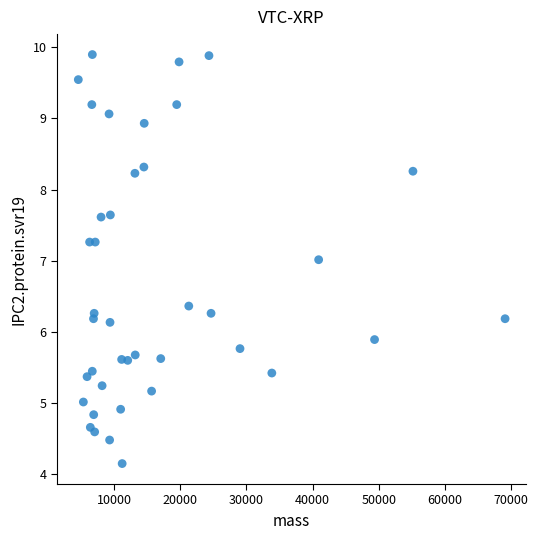

What is the range of Y values (max minus min)?

5.7